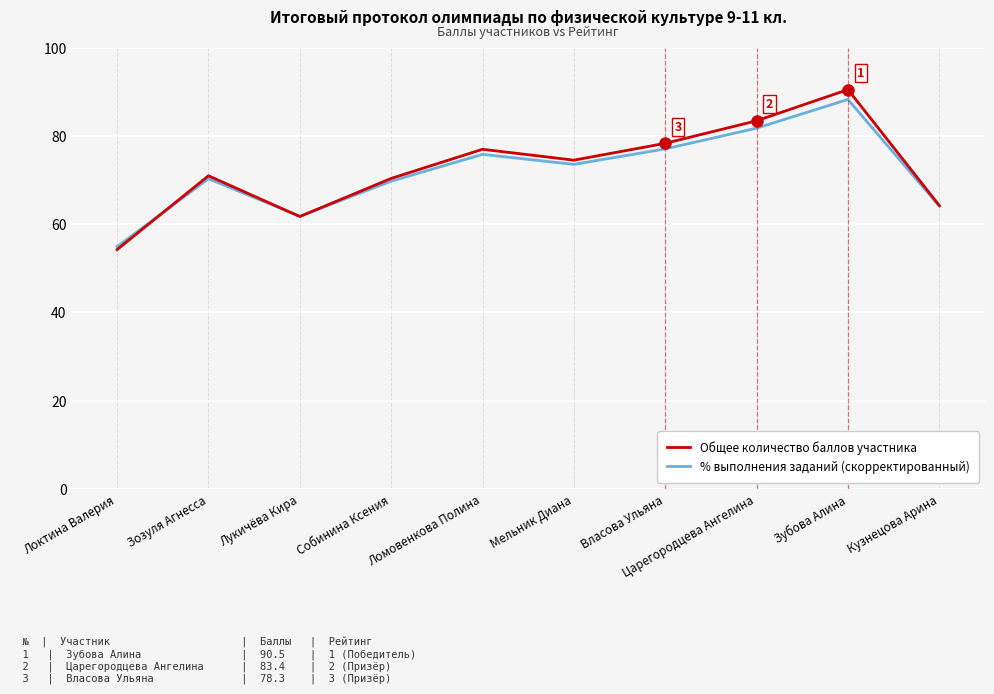

At which category does the chart reach its peak across all series?

Зубова Алина